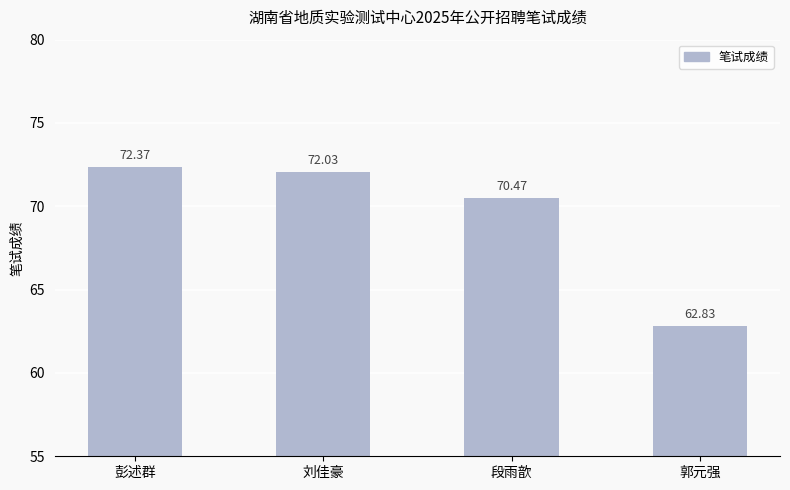

What is the sum of the values at 刘佳豪 and 郭元强?

134.9